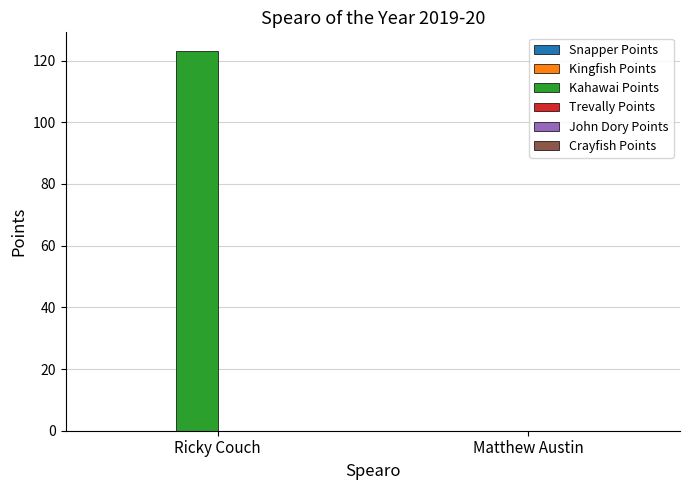

Reading right to left, what are all the values shown in this chart?

Matthew Austin=0	Ricky Couch=123